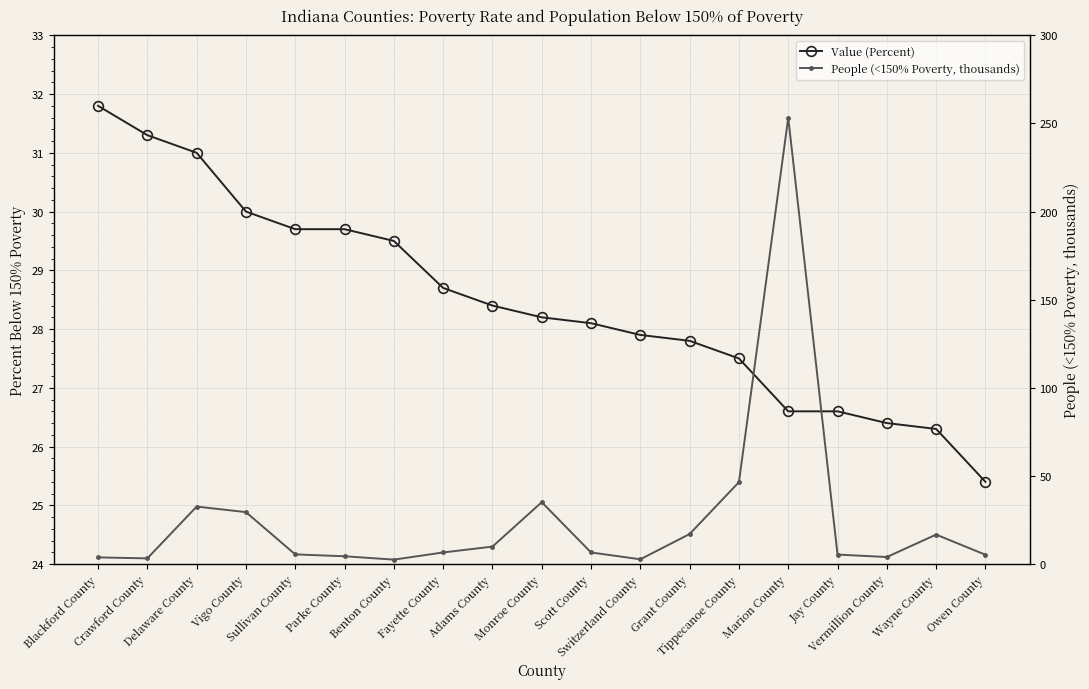

Rank the series by their maximum value, from lowest to highest.

Value (Percent), People (<150% Poverty, thousands)